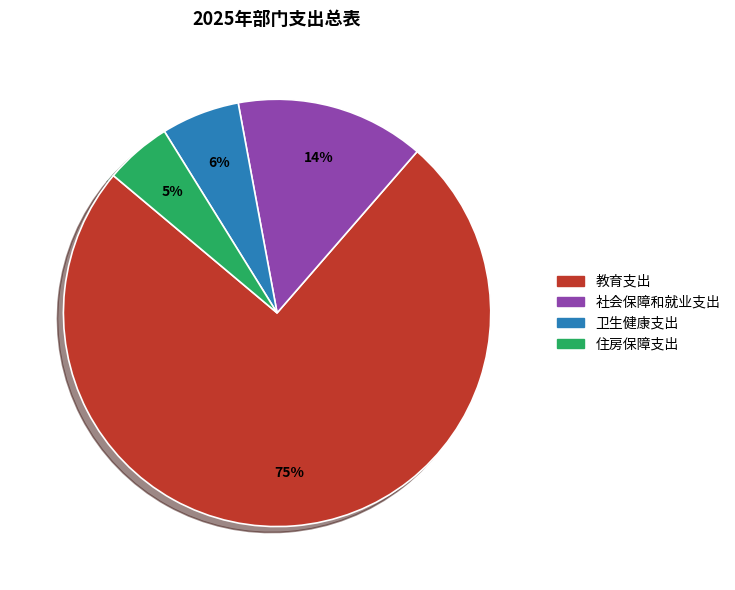

Which has a higher value, 卫生健康支出 or 社会保障和就业支出?

社会保障和就业支出